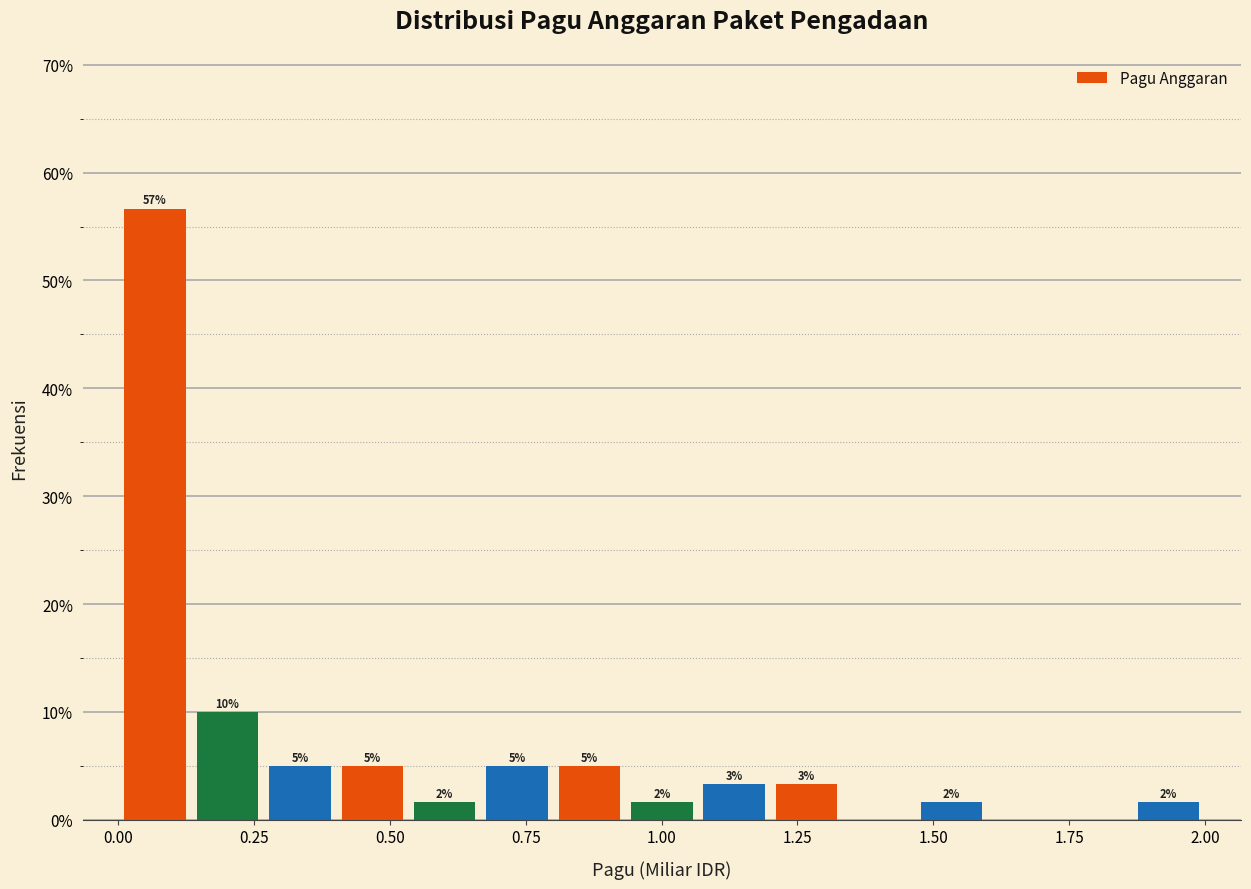

Around what value on the x-axis is the tallest bar? Give the approximate position of its centre, as read against the axis.

0.05